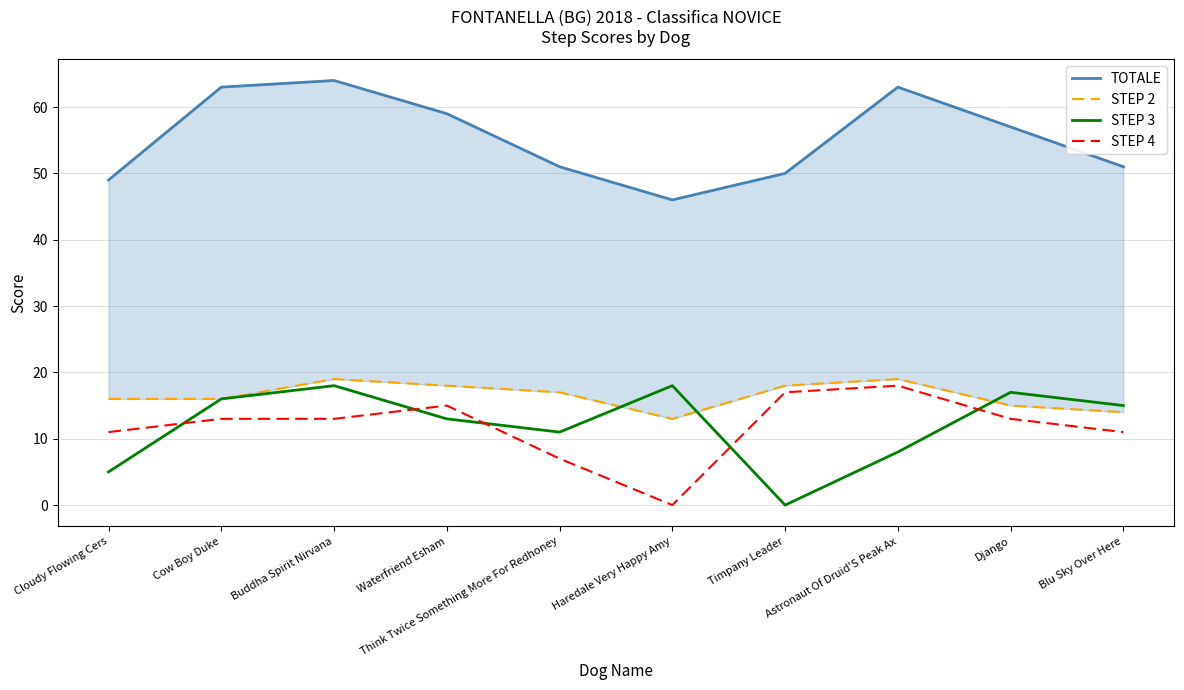

Is the value of STEP 3 at Buddha Spirit Nirvana greater than the value of STEP 4 at Think Twice Something More For Redhoney?

Yes